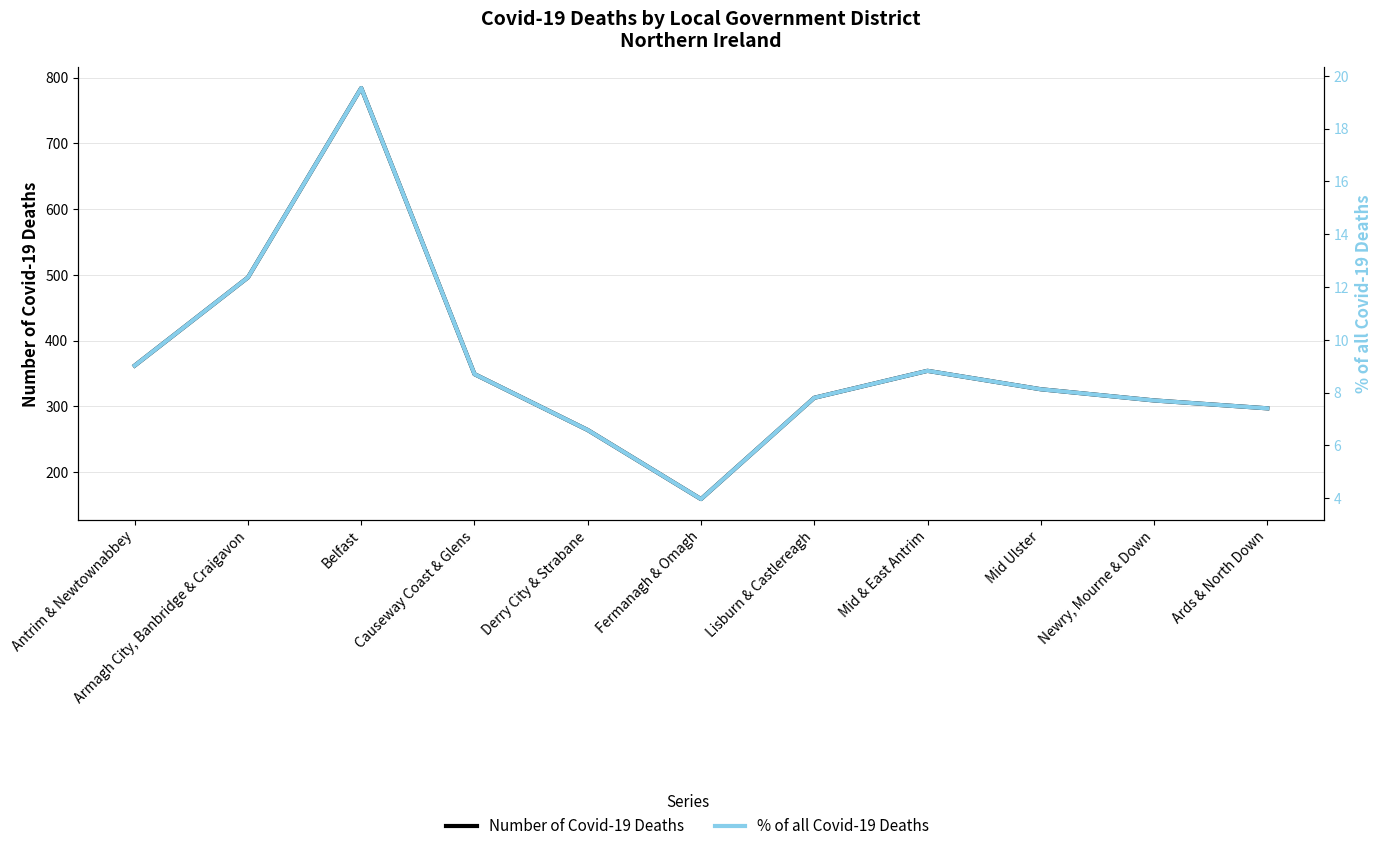

Rank the series by their average value, from highest to lowest.

Number of Covid-19 Deaths, % of all Covid-19 Deaths